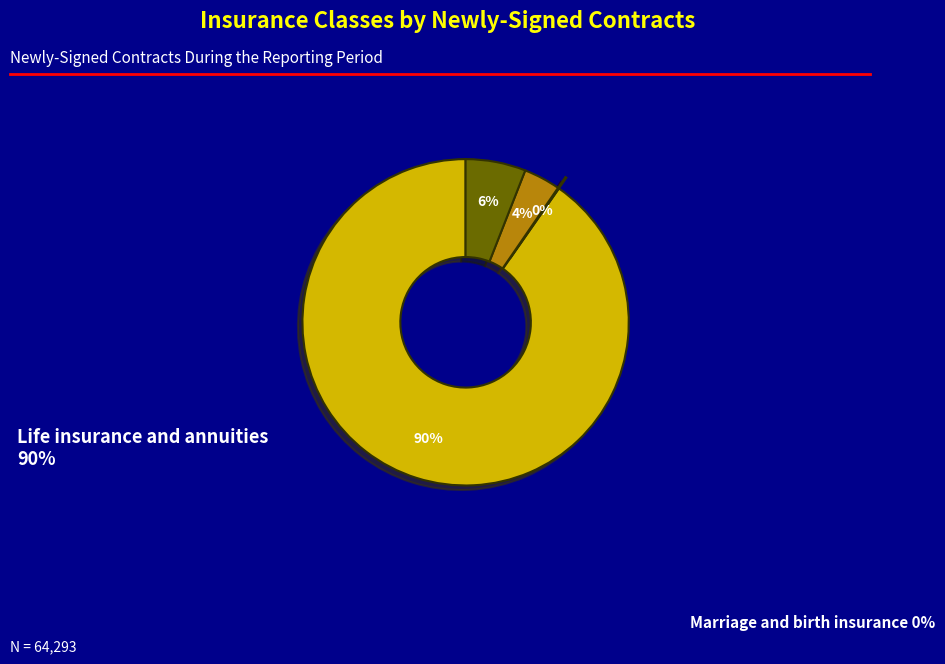

Does any single category account for the majority?

Yes